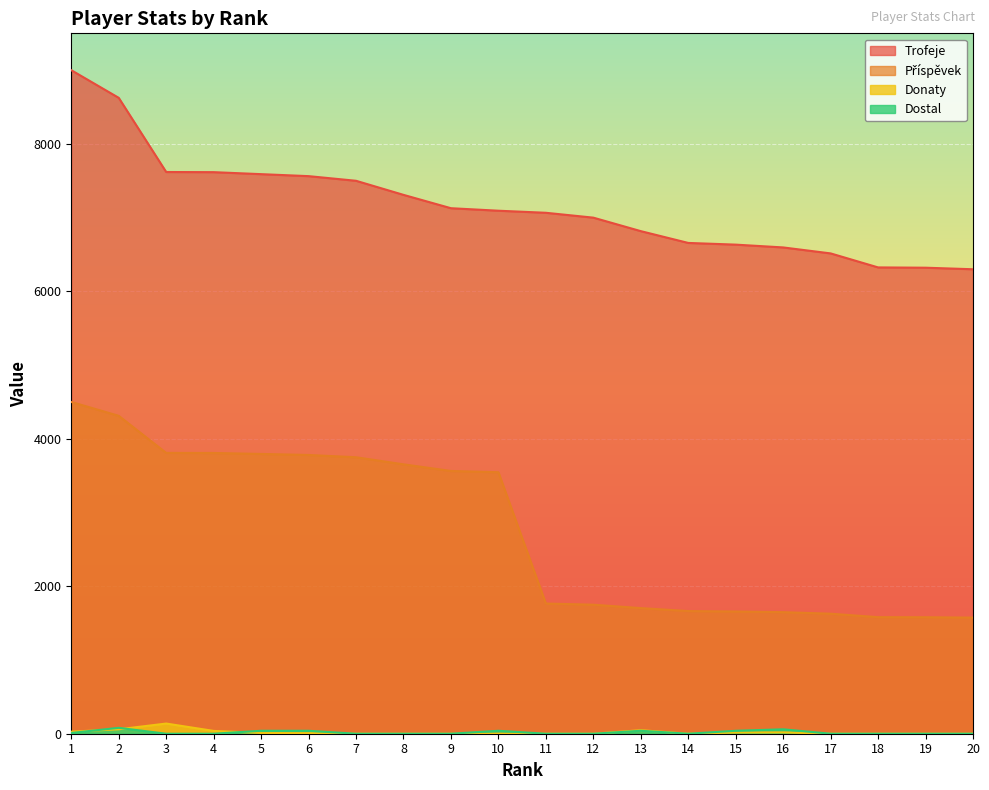

What are all the series names shown in the legend?

Trofeje, Příspěvek, Donaty, Dostal